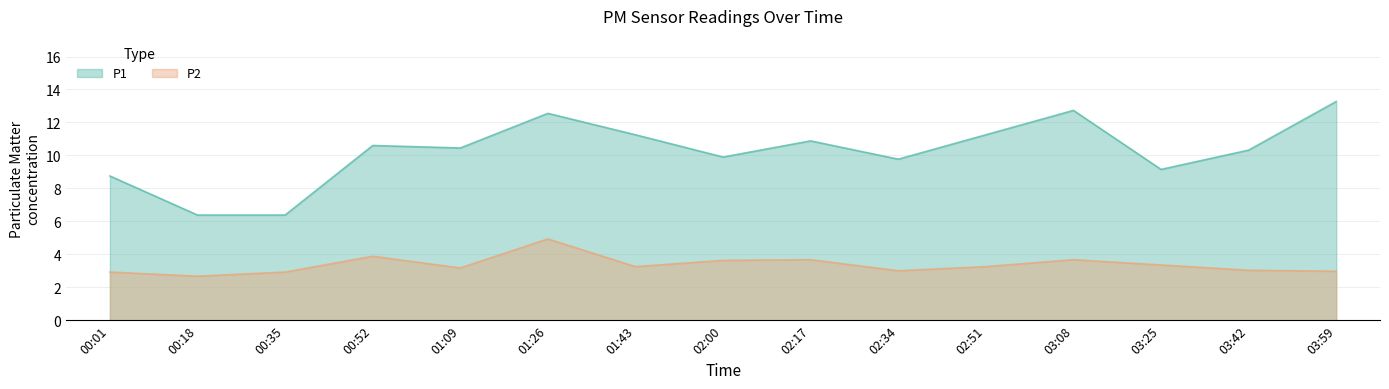

True or false: P1 and P2 cross at least once.

False